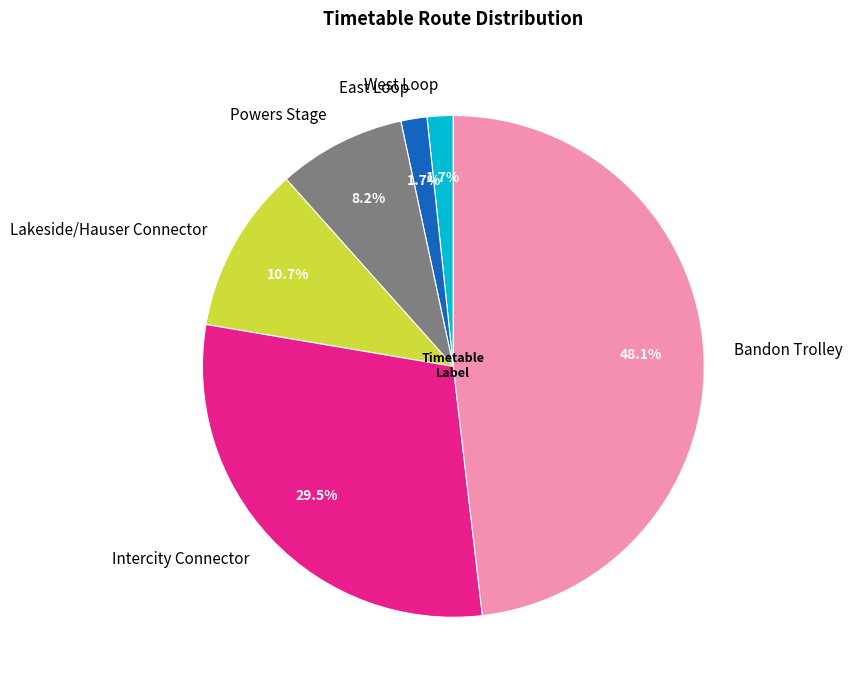

Which has a higher value, Lakeside/Hauser Connector or Intercity Connector?

Intercity Connector